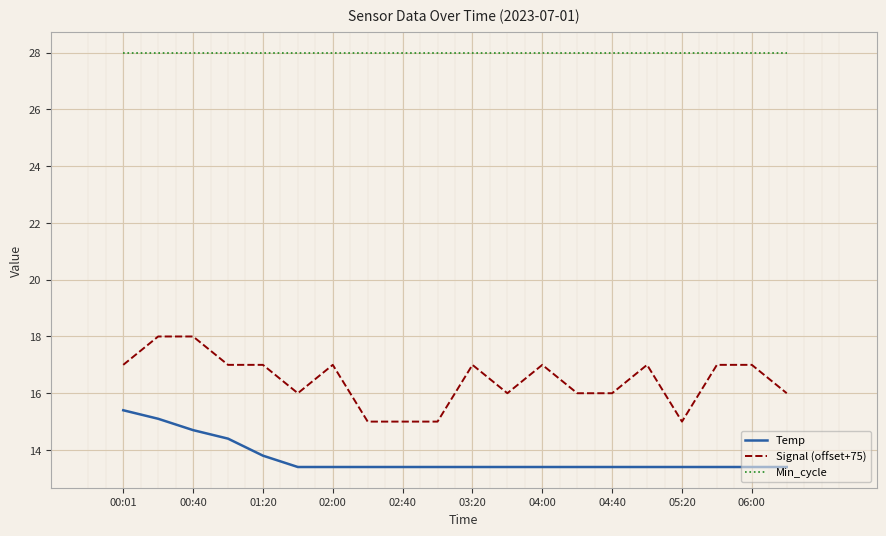

Which series has the largest total across all categories?

Min_cycle